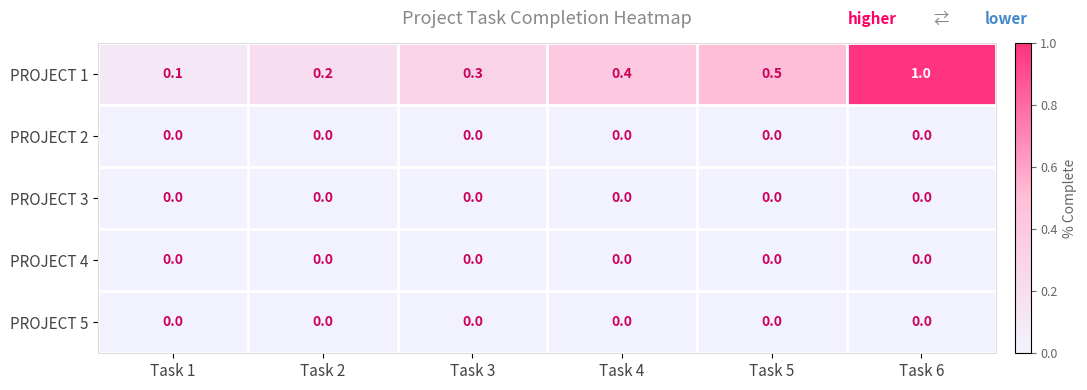

What is the maximum value shown in the chart?

1.0